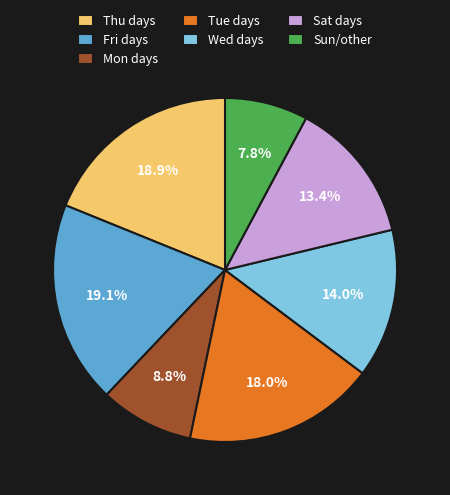

What is the smallest slice in the pie chart?

Sun/other